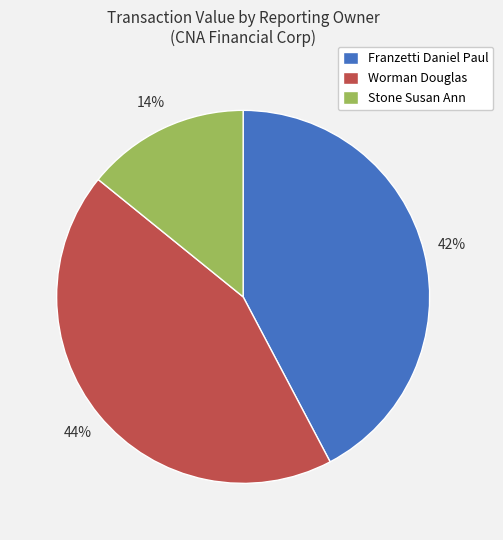

Combined, do Stone Susan Ann and Worman Douglas account for over 50%?

Yes